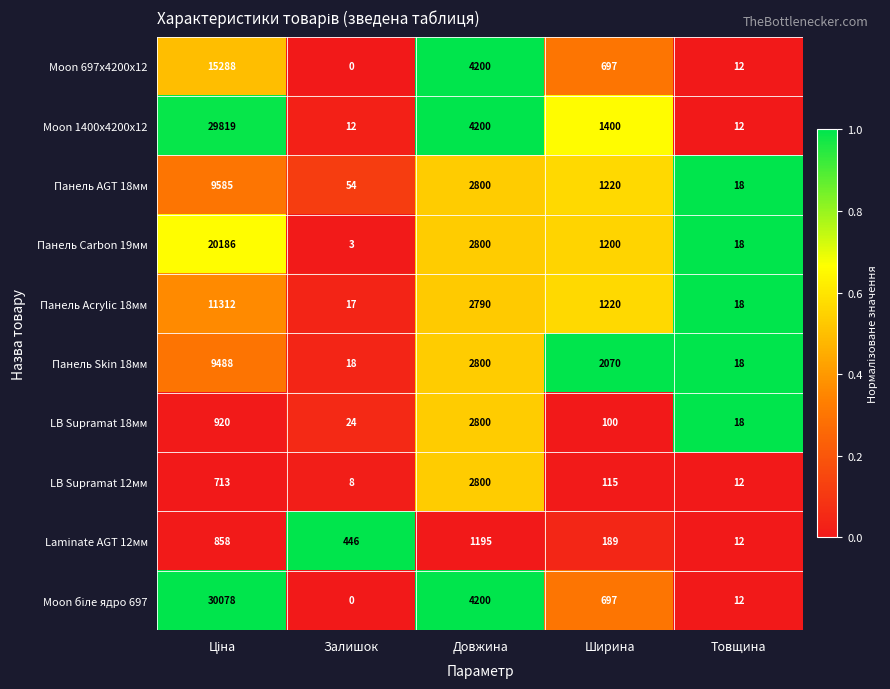

How many data points does each series have?

5